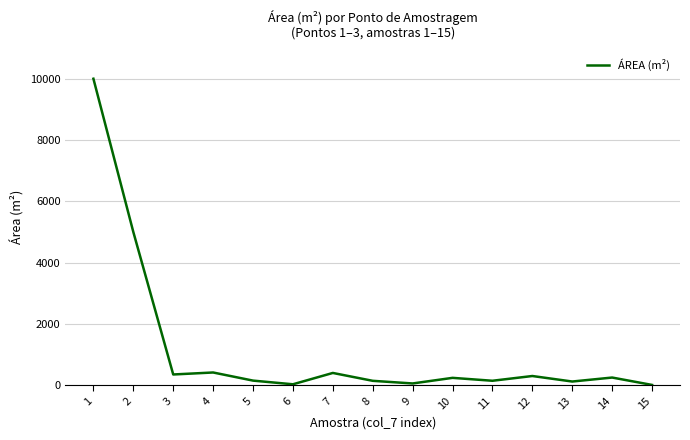

What is the ratio of the value at 7 to the value at 4?

1.0